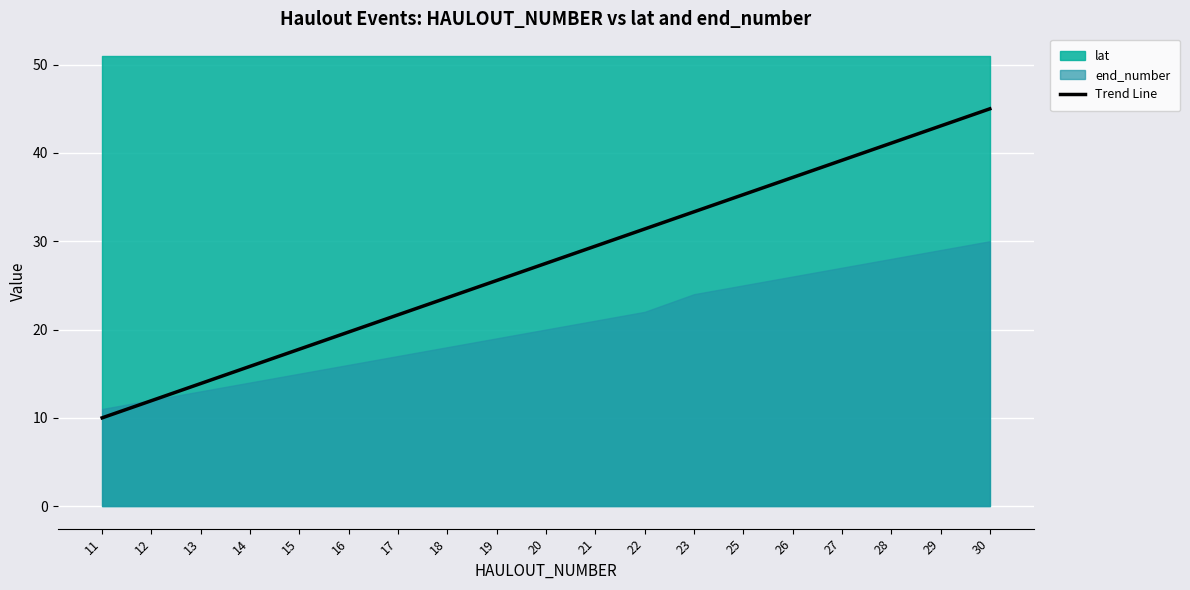

True or false: the data shows 25.6 at 19.

True